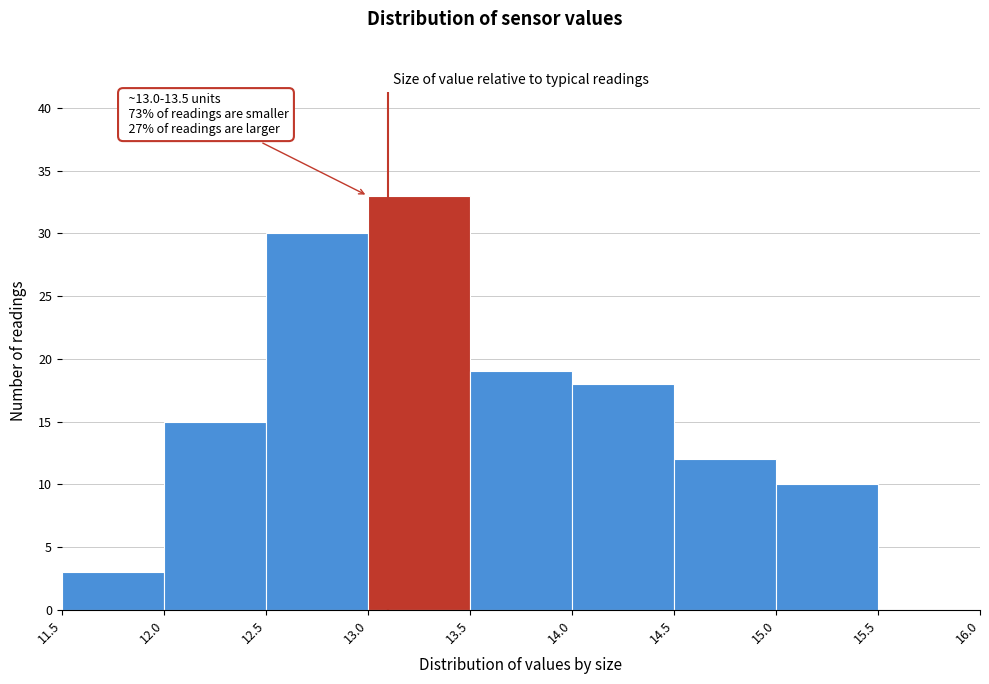

Over which range of the x-axis is the bar tallest?

13.0 to 13.5